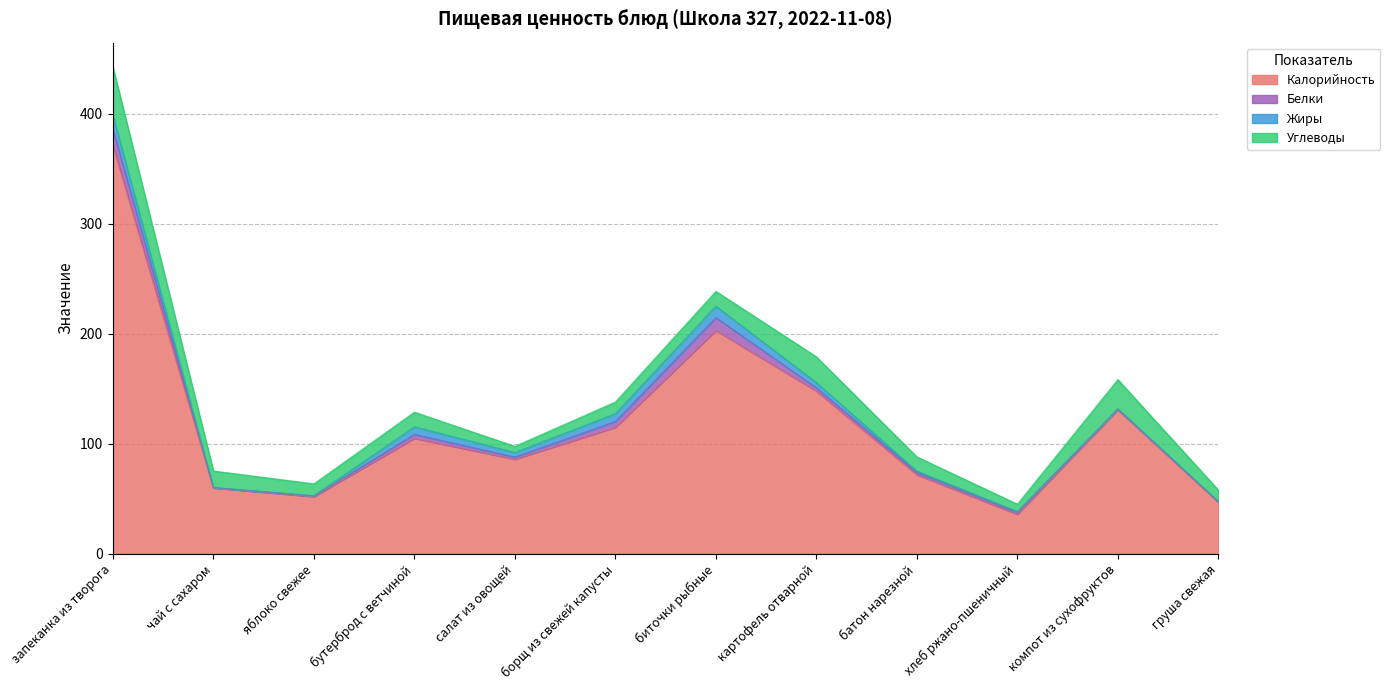

Which series changed the most between чай с сахаром and борщ из свежей капусты?

Калорийность